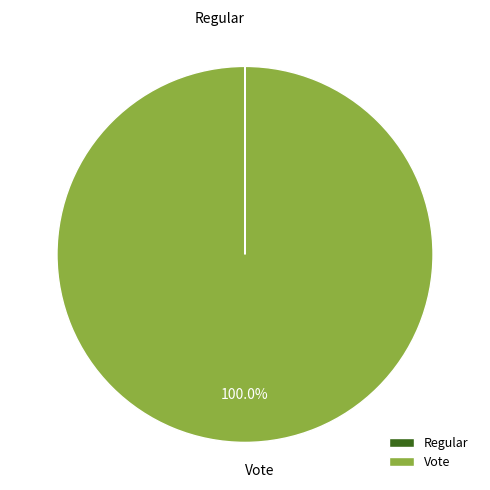

Which category has the biggest portion of the pie?

Vote